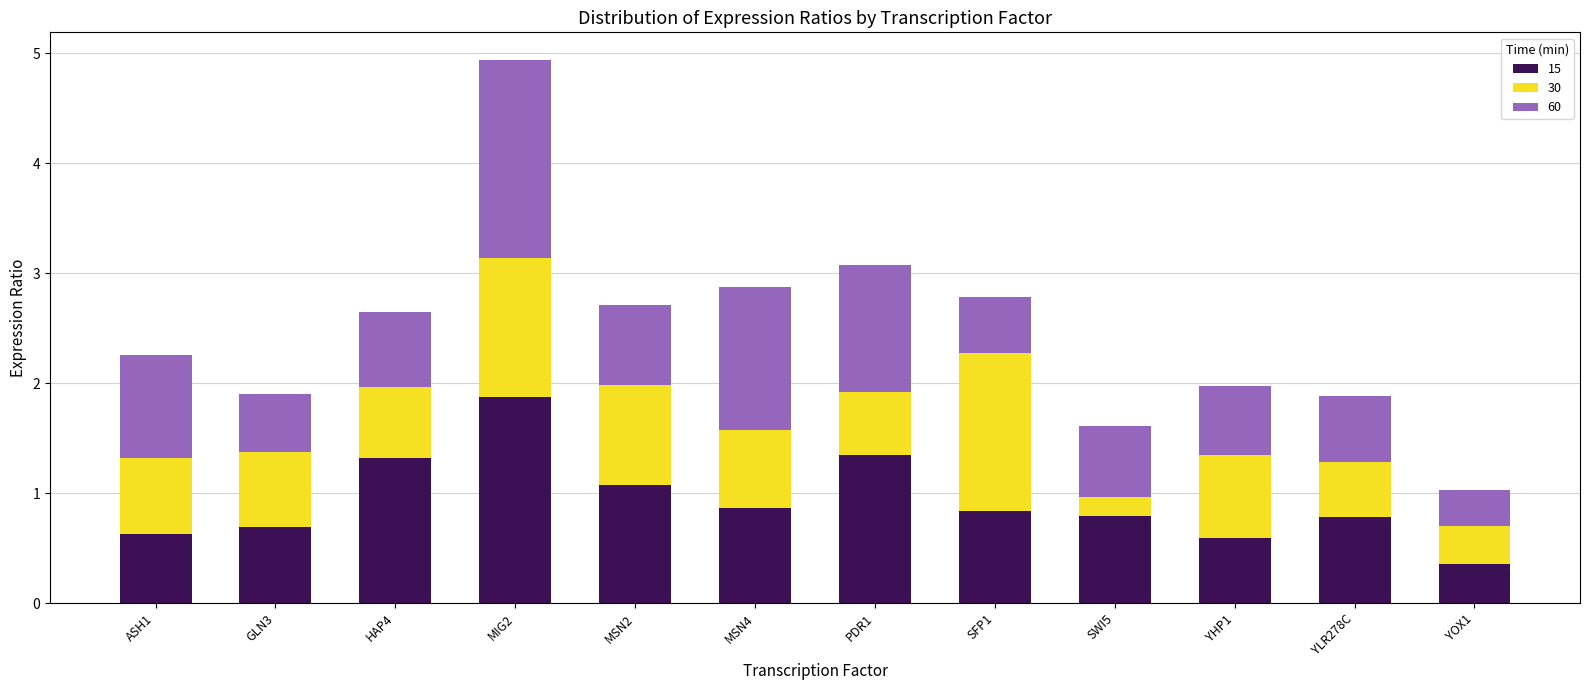

Are the bars horizontal?

No